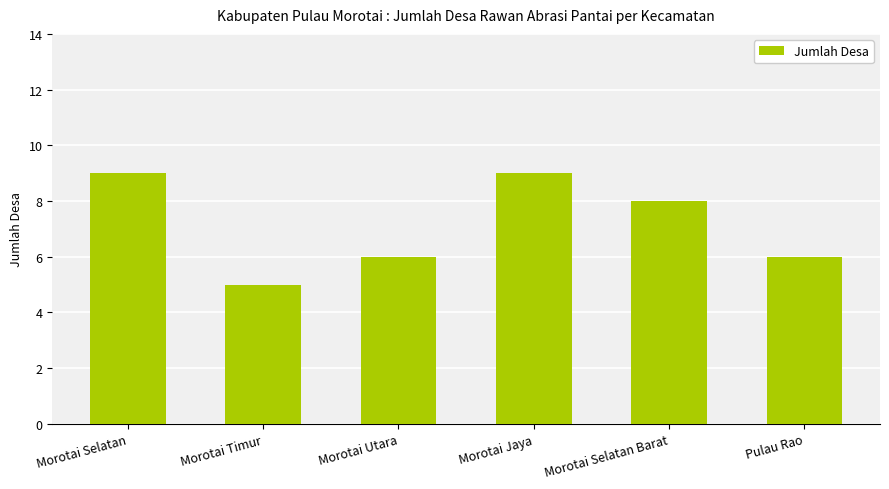

Between Morotai Selatan Barat and Morotai Selatan, which is larger?

Morotai Selatan